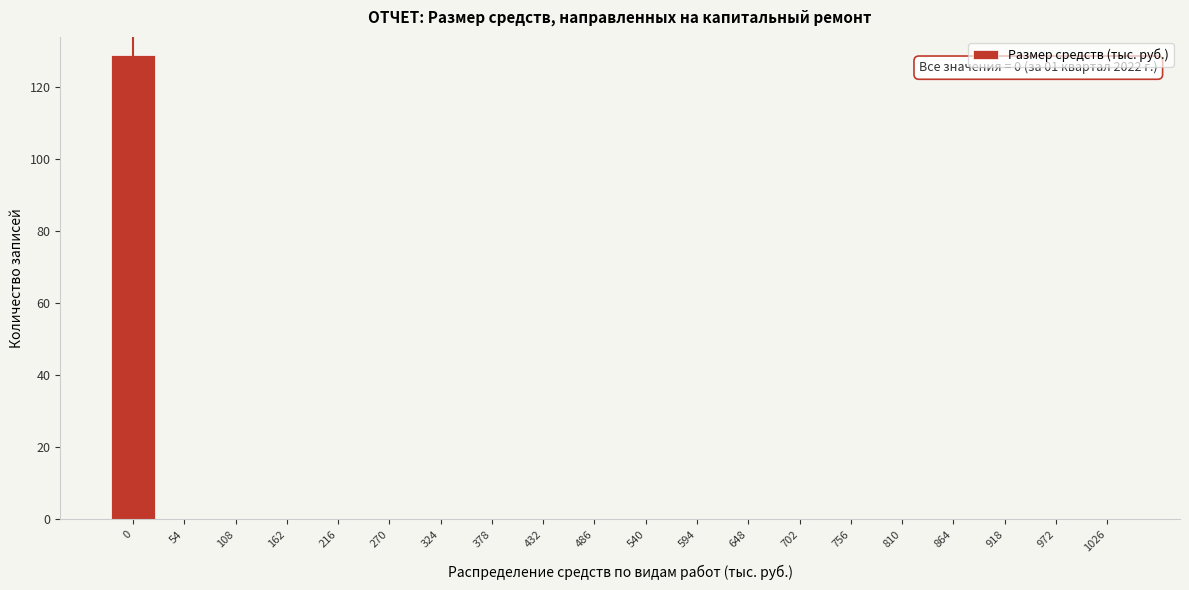

What is the sum of all values?

129